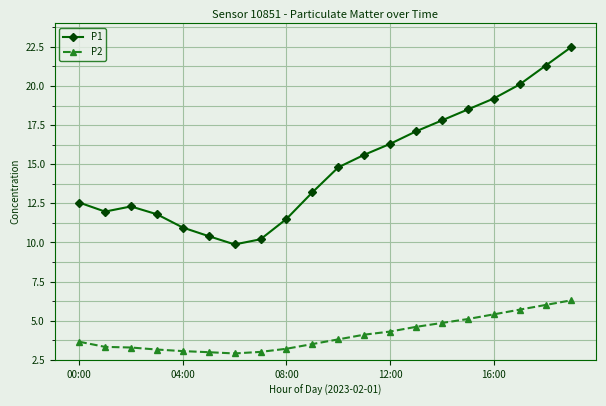

Rank the series by their maximum value, from lowest to highest.

P2, P1